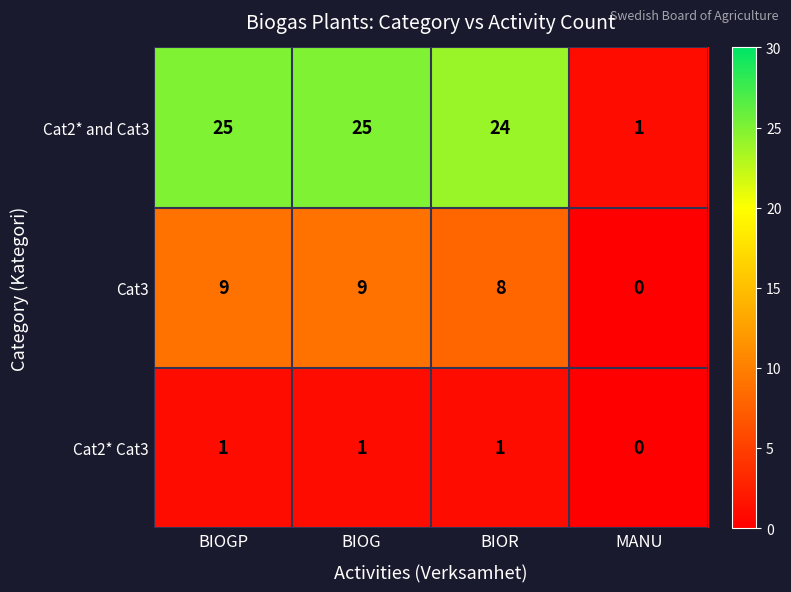

Which category has the lowest value across all series?

MANU